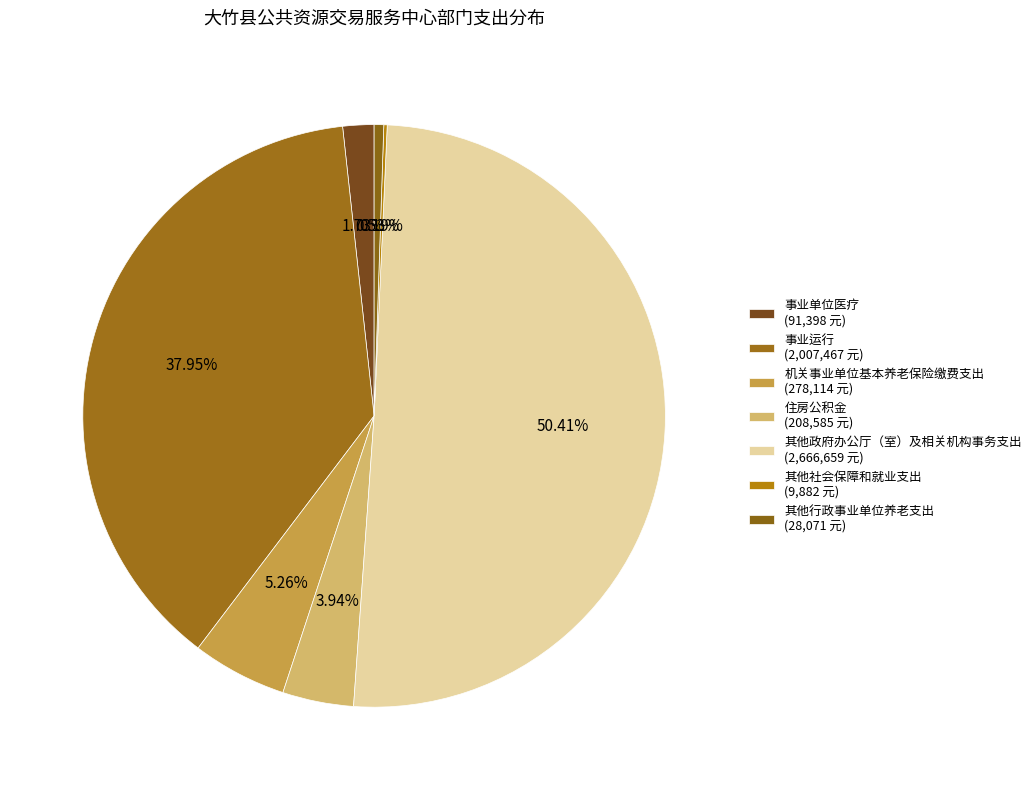

Does 事业单位医疗 account for over 50% of the chart?

No